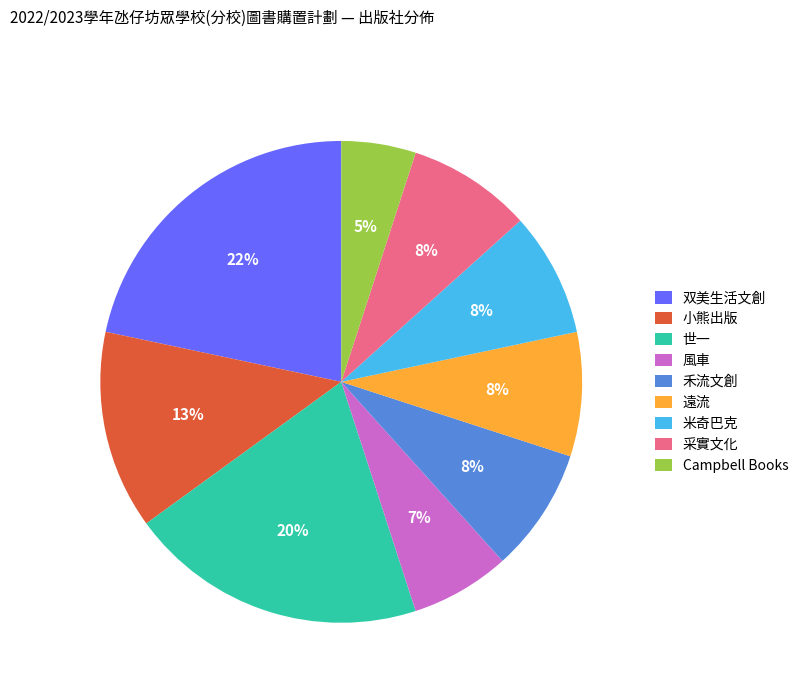

Which category has the biggest portion of the pie?

双美生活文創